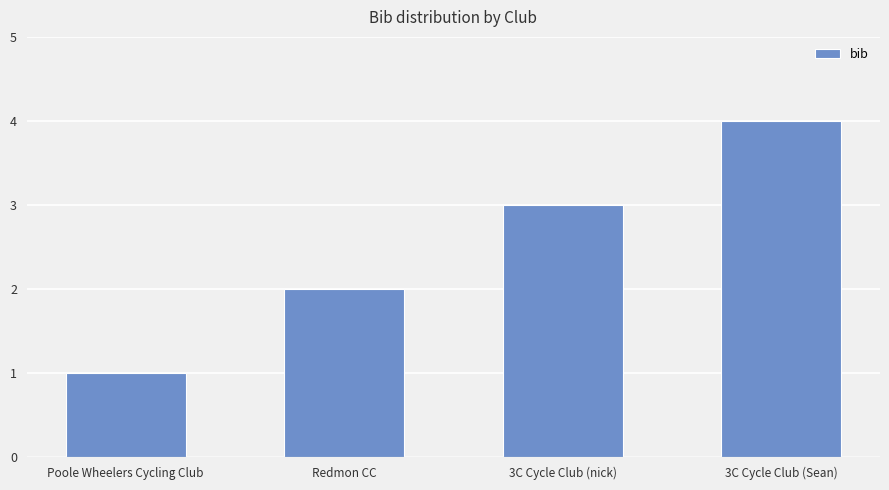

Reading left to right, list all the values displayed in this chart.

Poole Wheelers Cycling Club=1	Redmon CC=2	3C Cycle Club (nick)=3	3C Cycle Club (Sean)=4